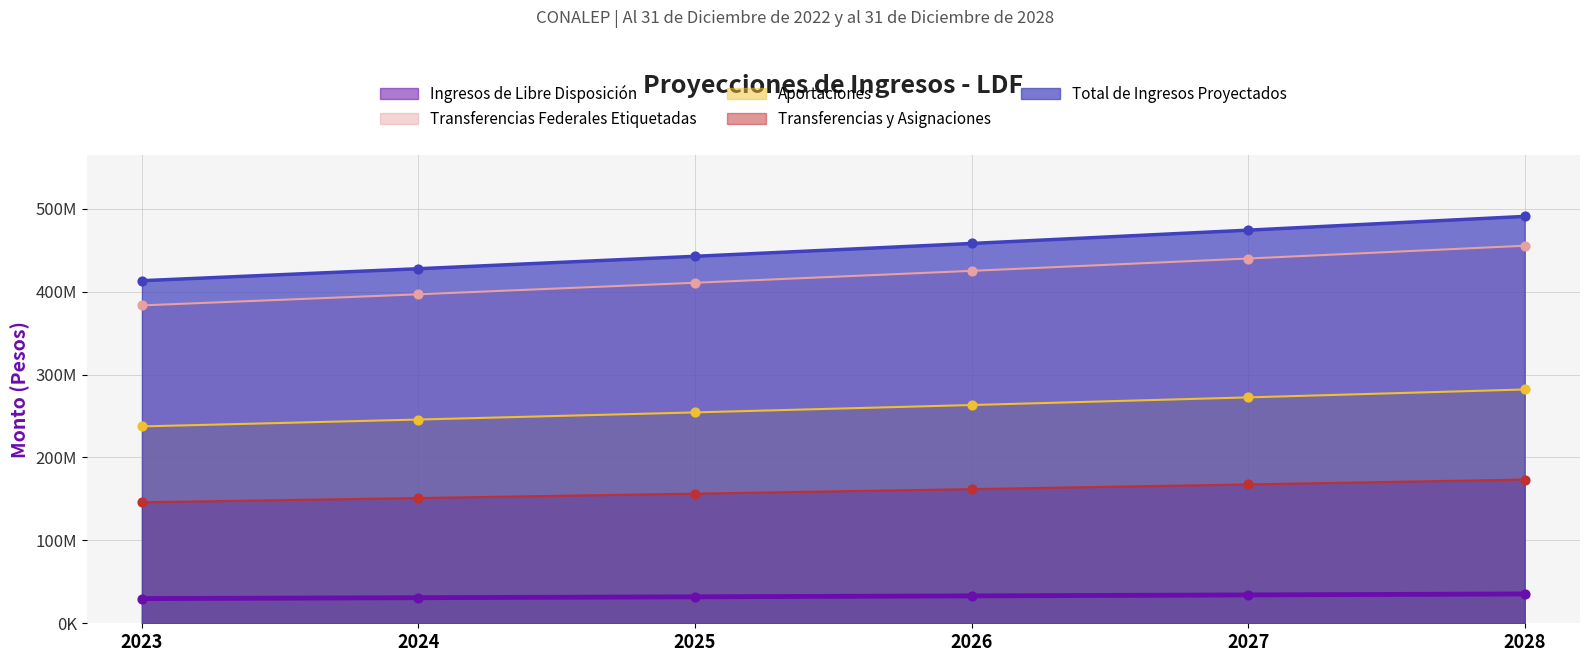

At how many categories does at least one series exceed 355107268?

6